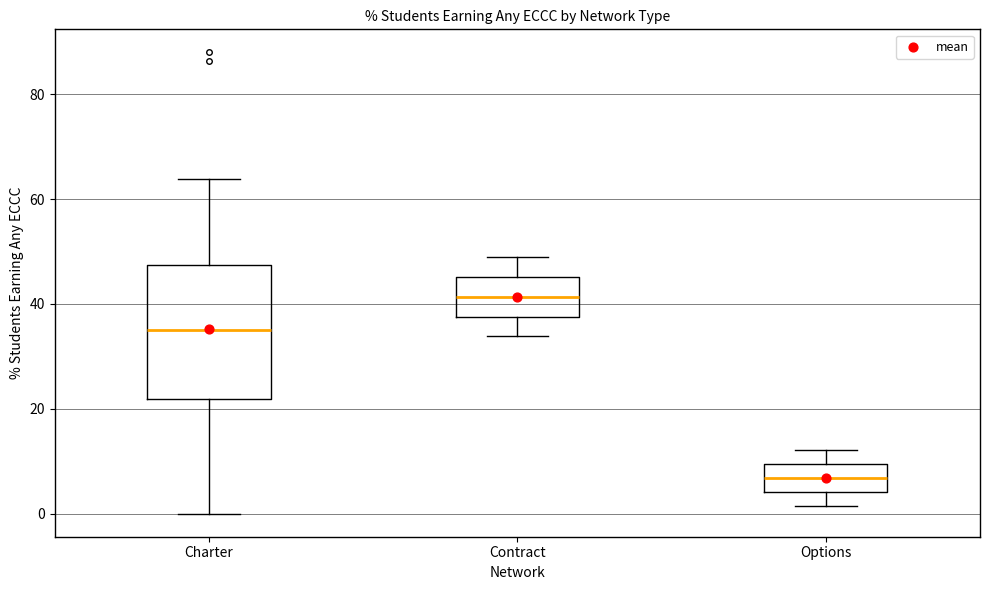

Reading left to right, transcribe this box plot: for each box, give where its median line is, the range the box spans, and where its two whiskers end, as read against the y-axis. The values are not printed on the chart, so give them approximately, as read against the axis.

Charter: median 36, box 22 to 48, whiskers 0 to 64
Contract: median 42, box 38 to 46, whiskers 34 to 48
Options: median 6, box 4 to 10, whiskers 2 to 12